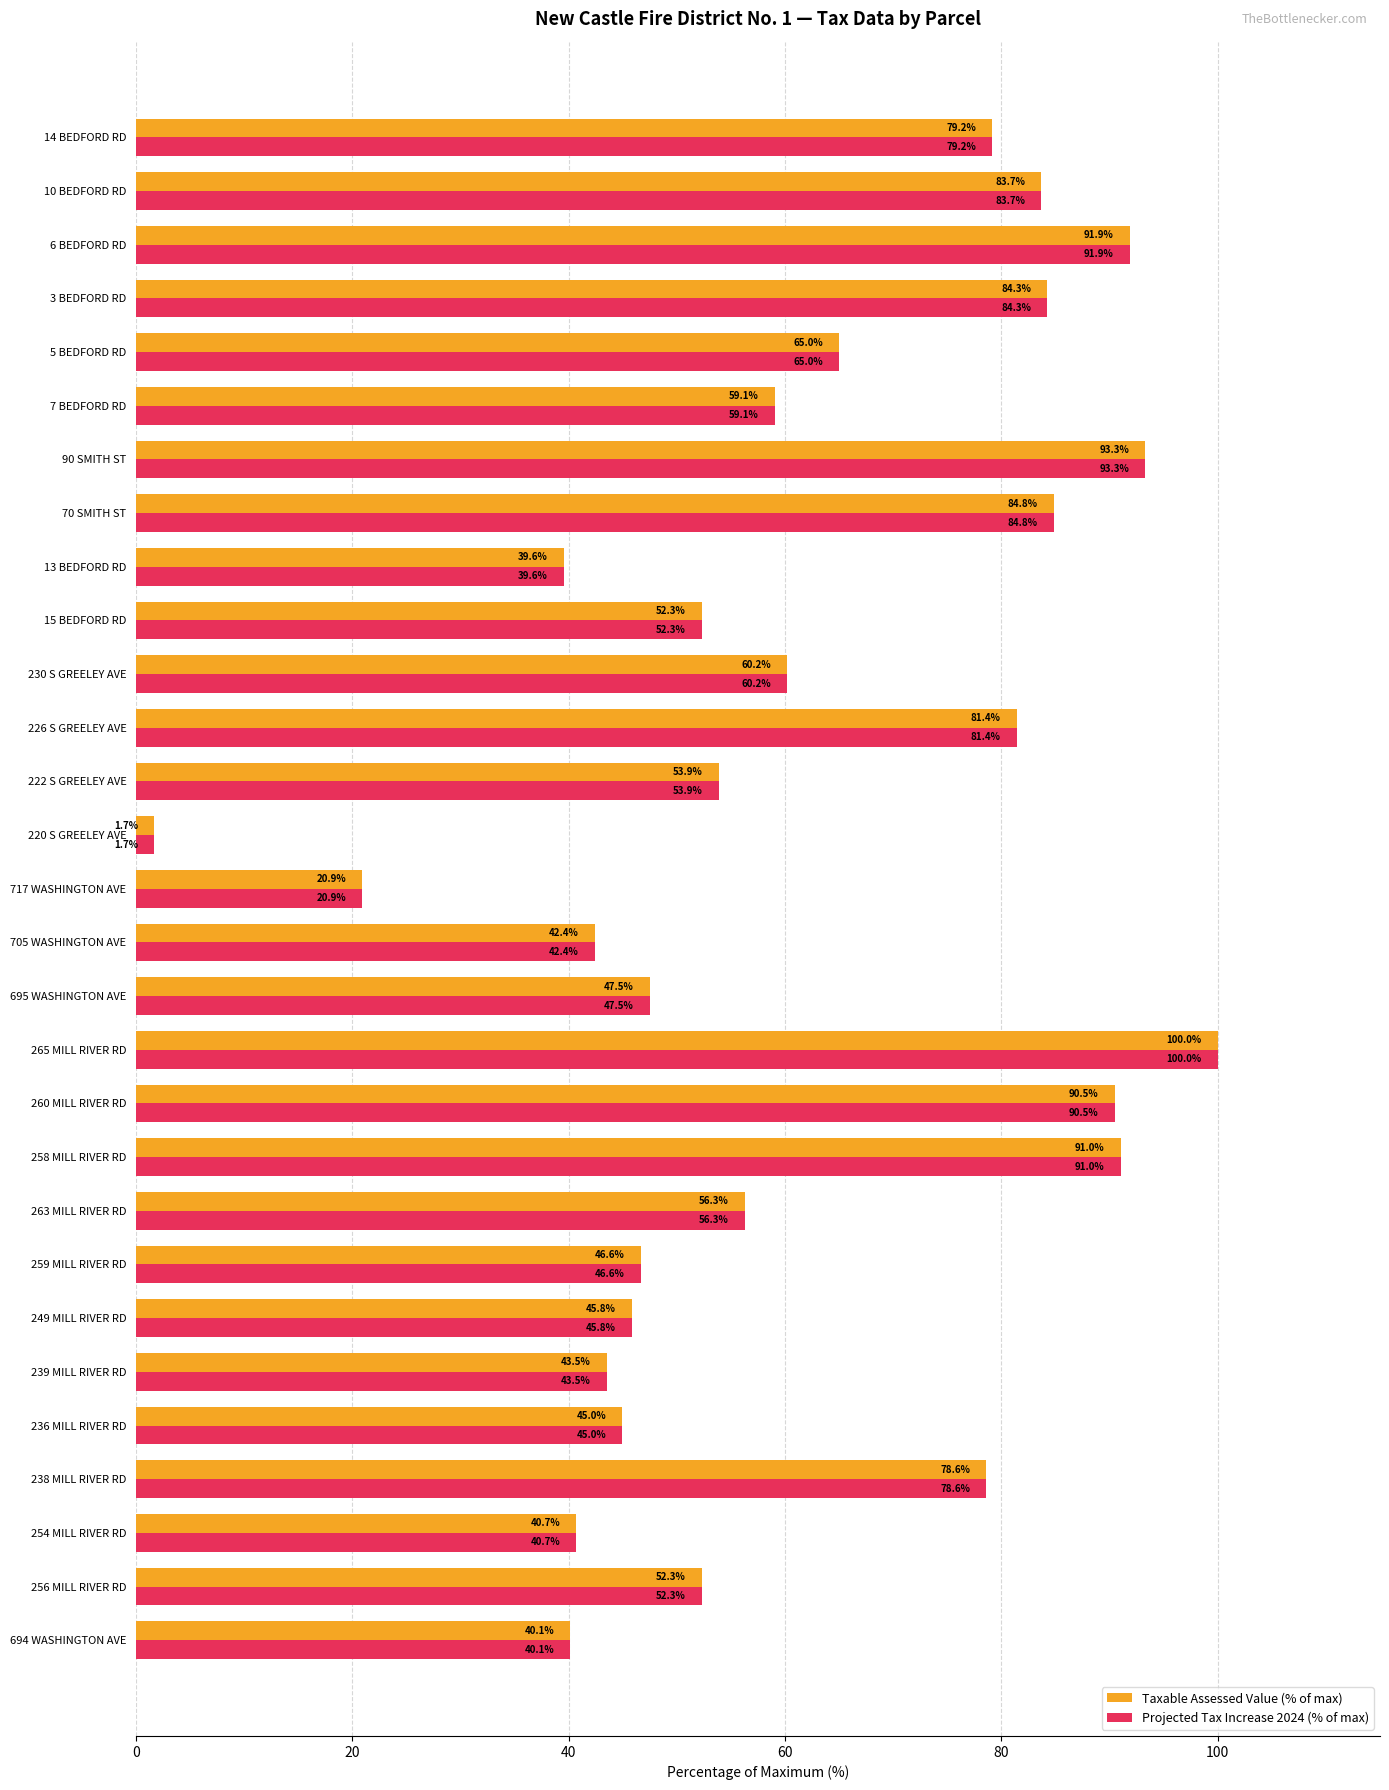

The value of Taxable Assessed Value (% of max) at 259 MILL RIVER RD is 46.6. True or false?

True